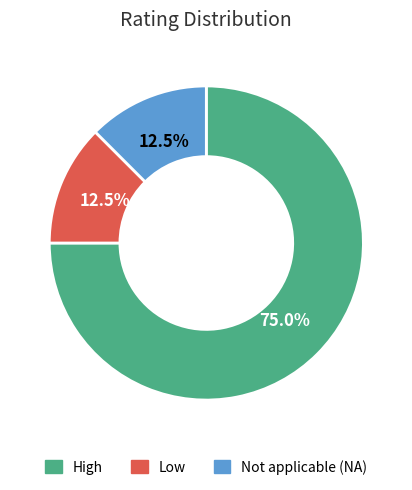

Does any single category account for the majority?

Yes